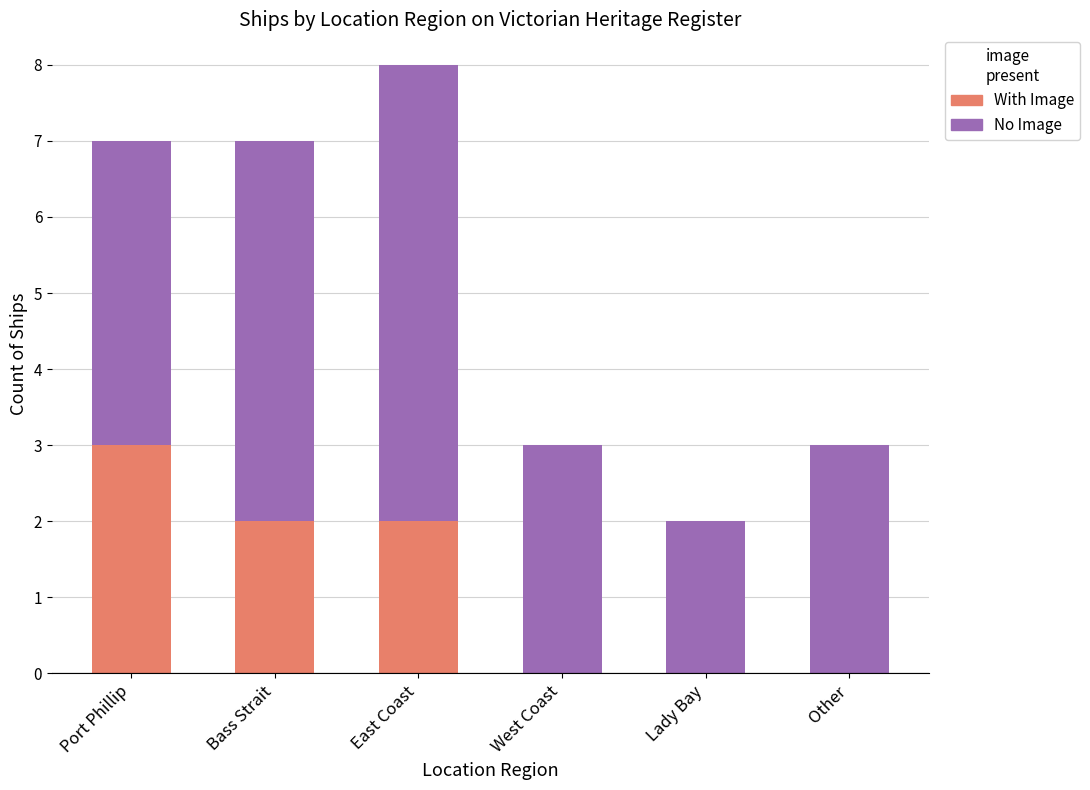

What is the total value across all series at Bass Strait?

7